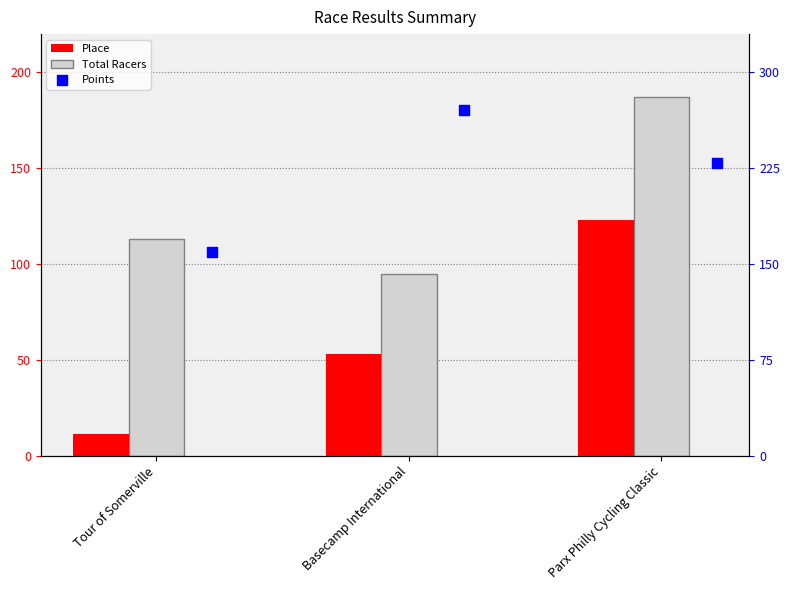

What is the total value across all series at Basecamp International?

418.7